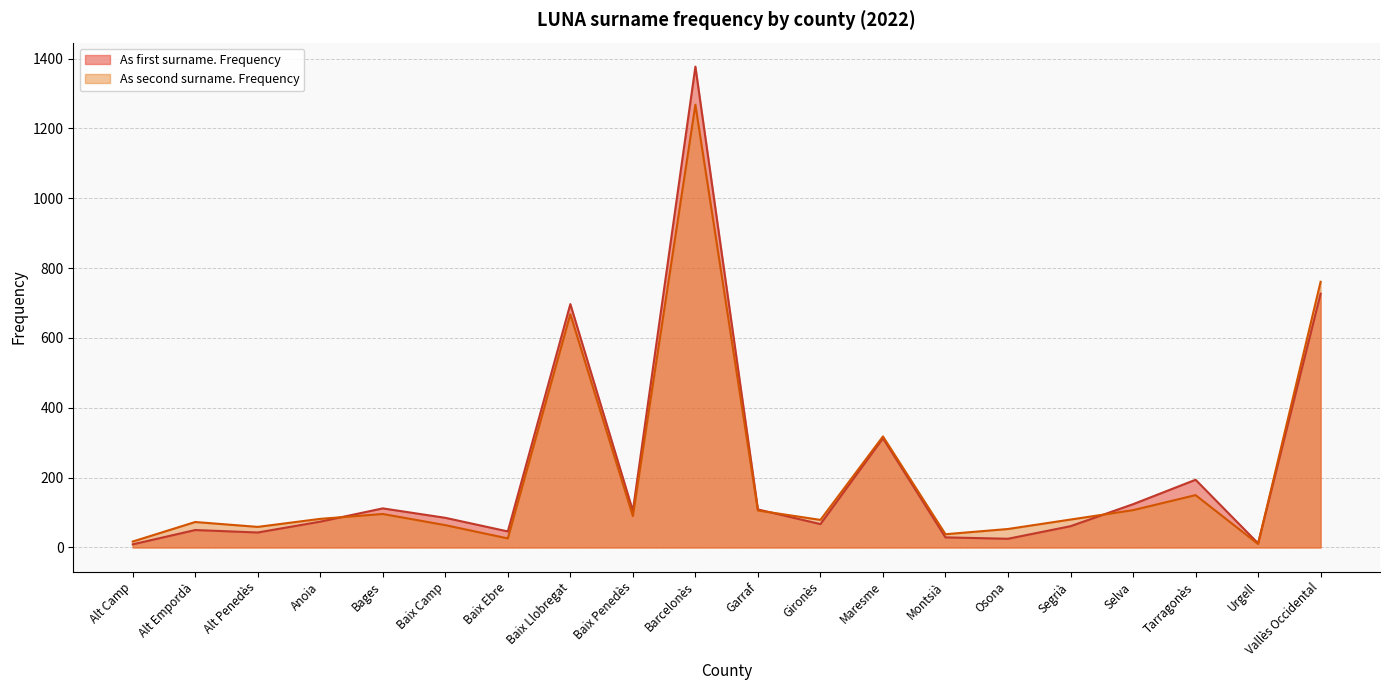

The value of As second surname. Frequency at Barcelonès is 1268. True or false?

True